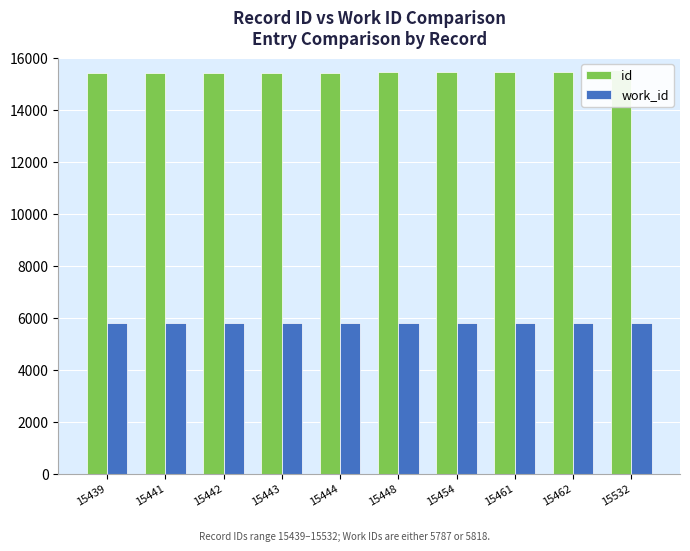

Rank the series by their average value, from lowest to highest.

work_id, id